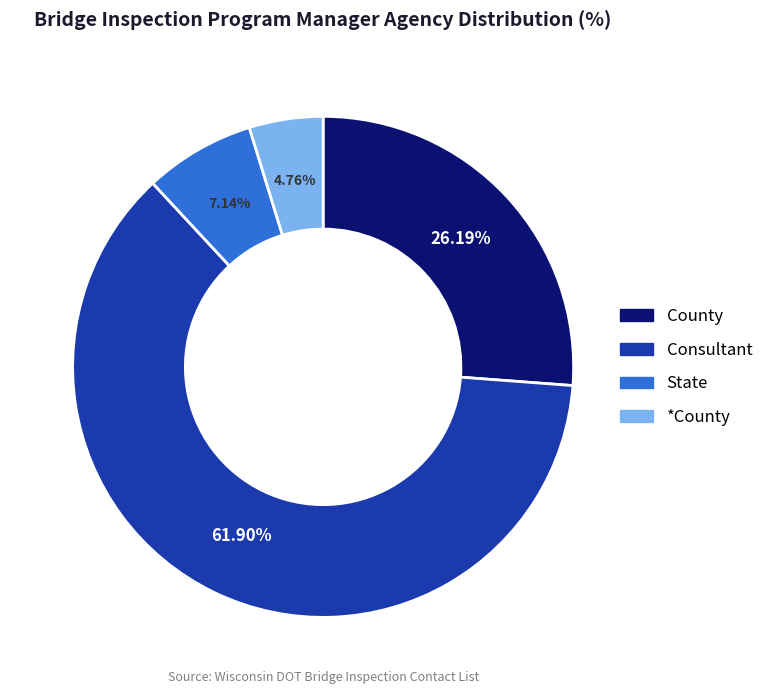

Which has a higher value, County or State?

County